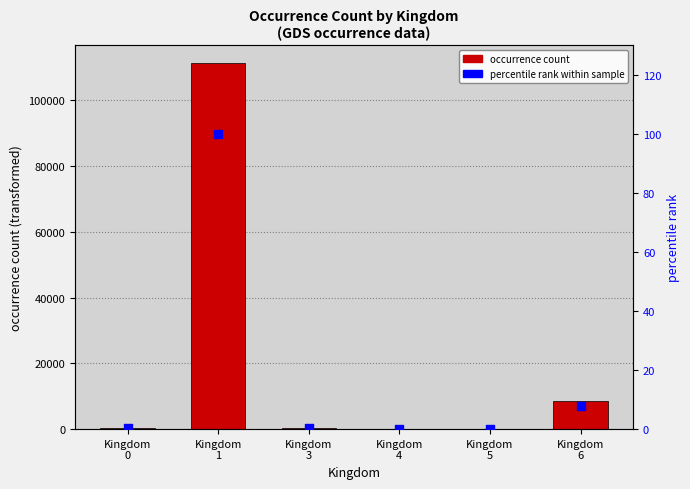

Which series has the largest Y range (max minus min)?

occurrenceCount